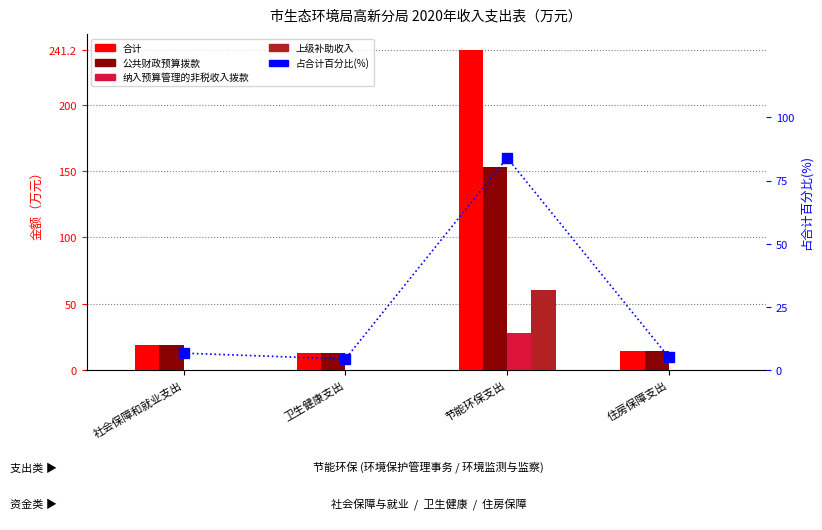

What is the difference between the highest and lowest values at 卫生健康支出?

12.6